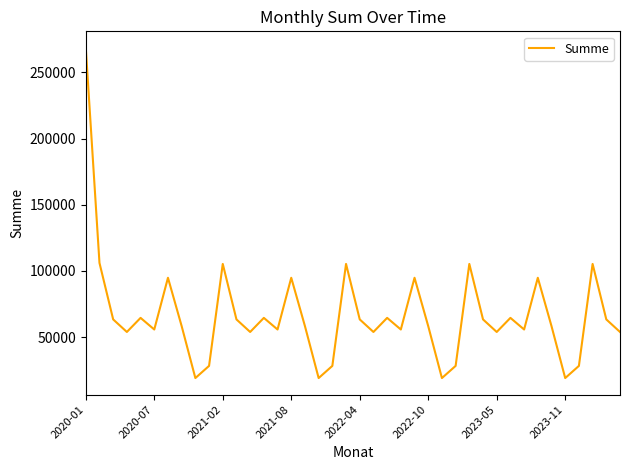

What is the difference between the maximum and minimum values?

249622.2